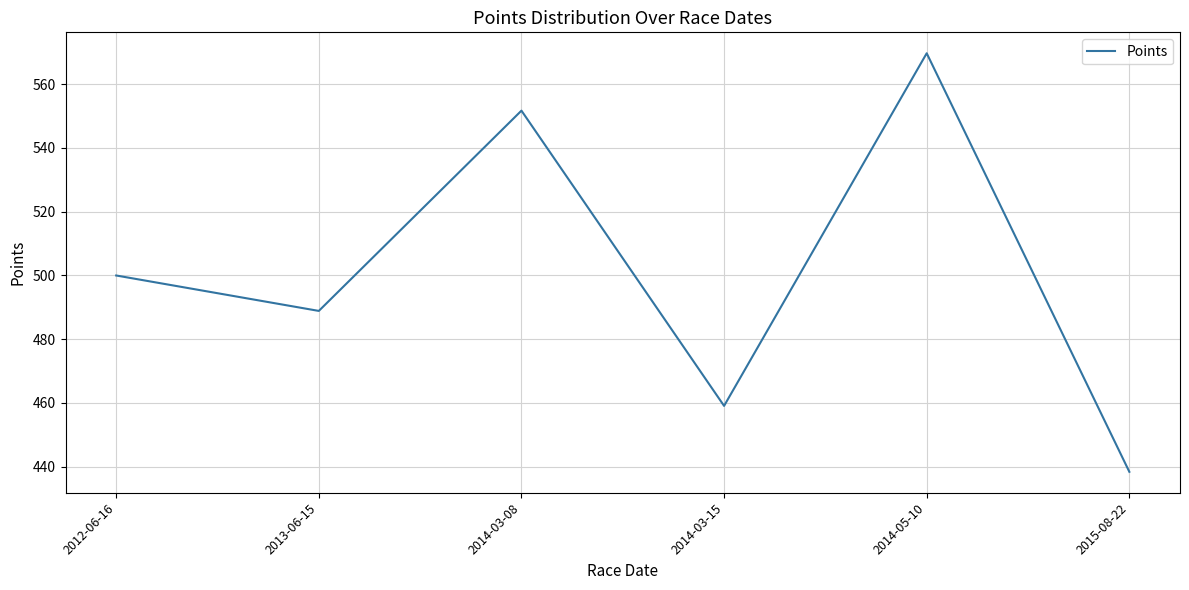

How many interior local valleys (lower than both neighbors) does the data have?

2